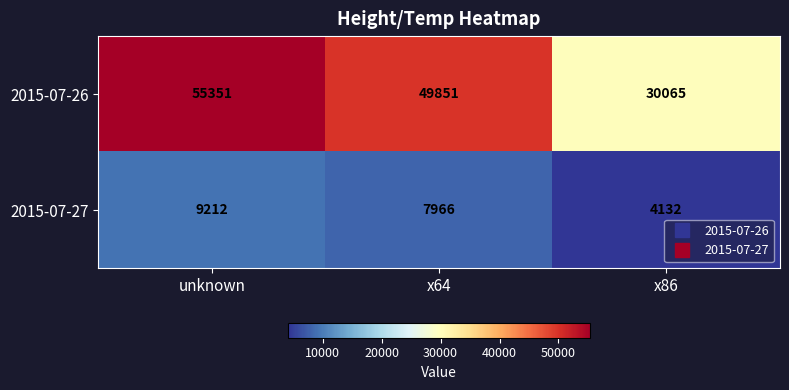

Where is 2015-07-27 nearest to the value 6672?

x64